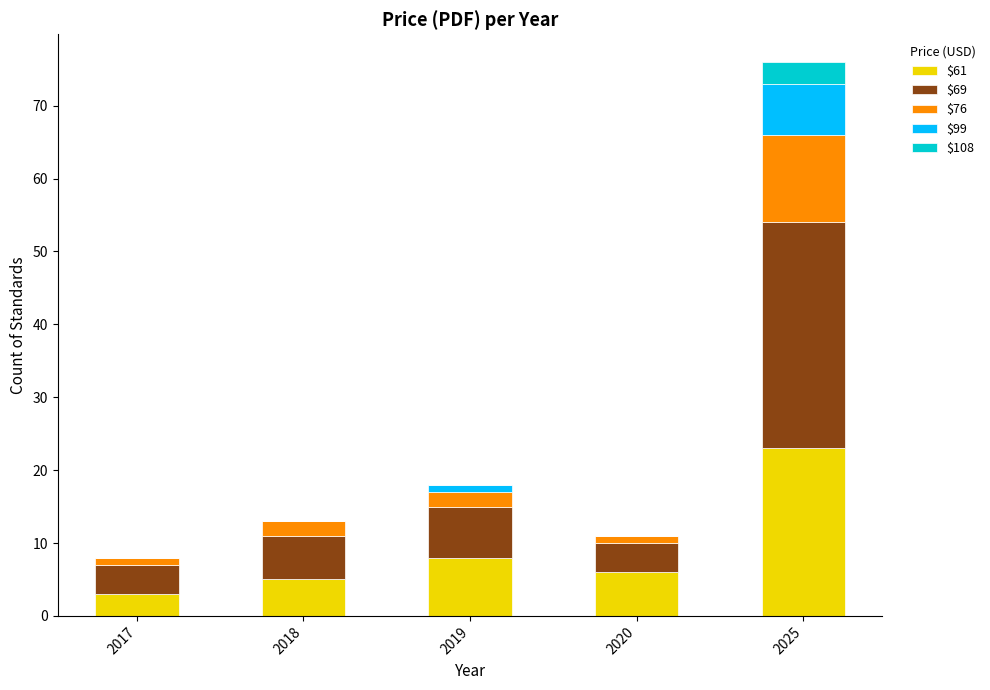

Is it true that $61 equals 2 at 2020?

False